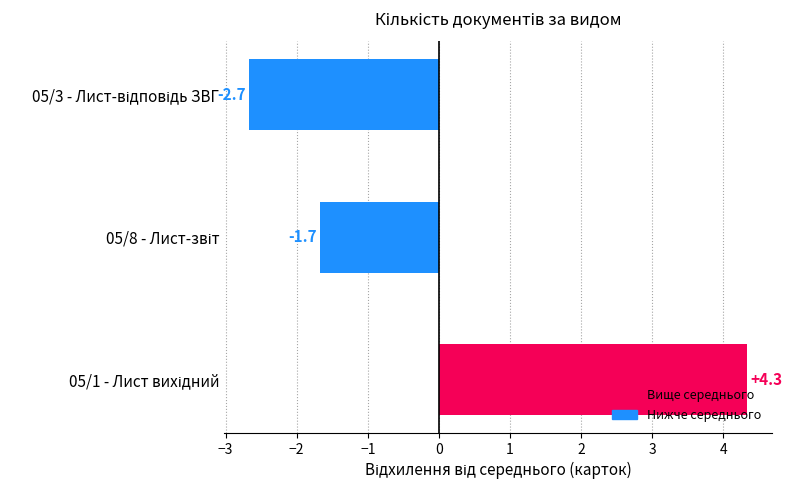

Are the bars horizontal?

Yes